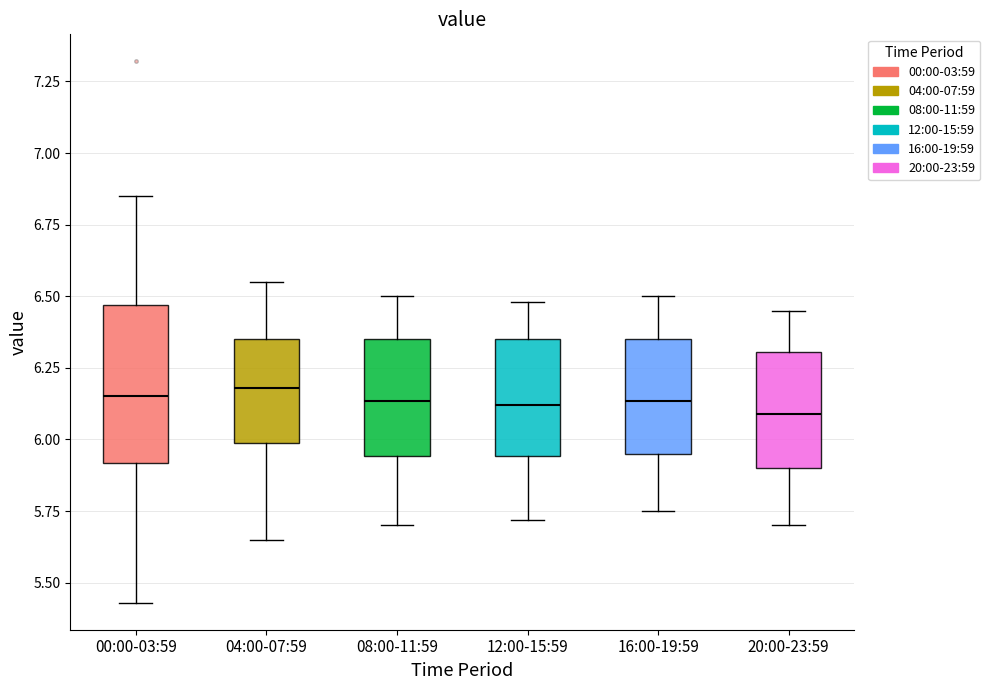

Where does the lower whisker of the box for 20:00-23:59 end on the y-axis? The values are not printed on the chart, so give them approximately, as read against the axis.

5.70